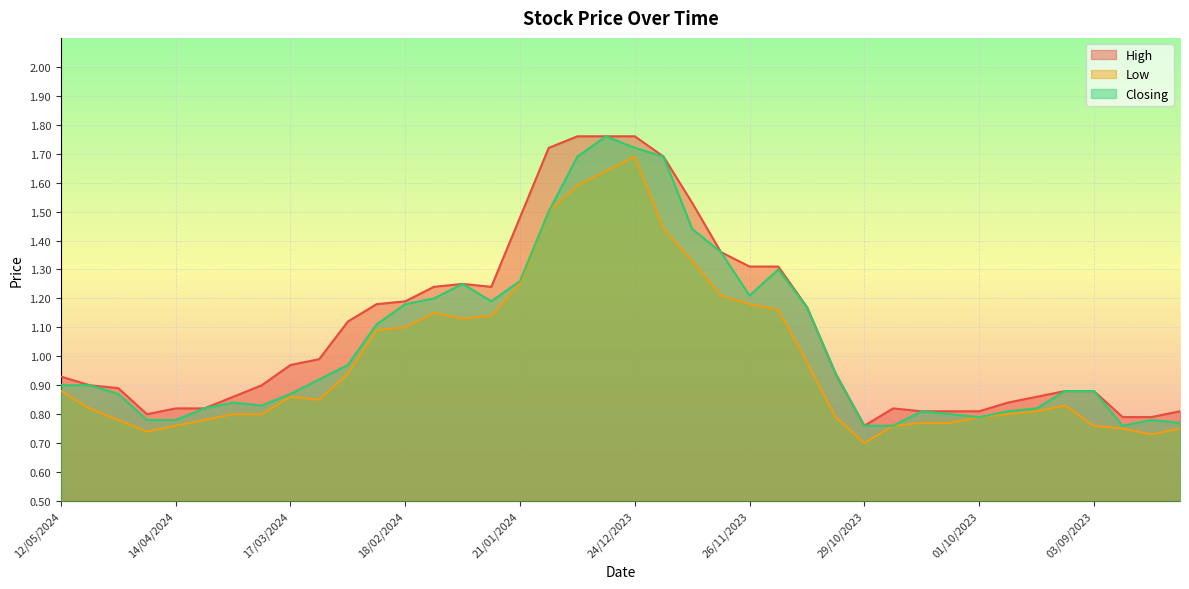

Where is the first local minimum for High?

21/04/2024